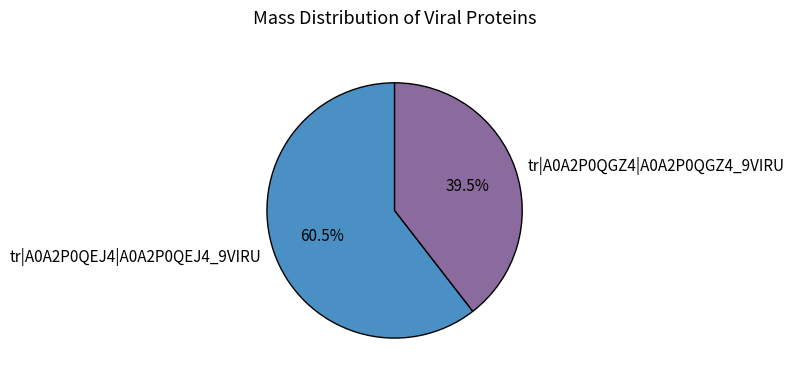

What portion of the pie excludes tr|A0A2P0QEJ4|A0A2P0QEJ4_9VIRU?

39.5%